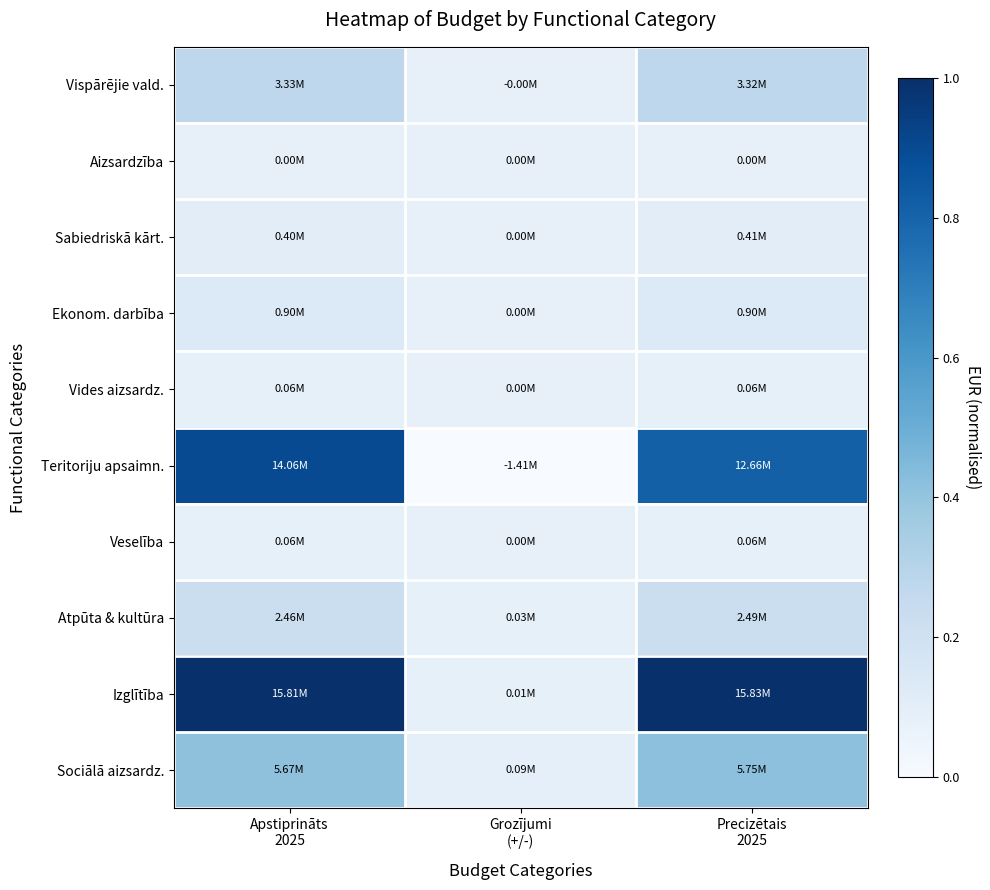

Reading left to right, transcribe all the data shown in this chart.

Vispārējie vald.: Apstiprināts
2025=0.3	Grozījumi
(+/-)=0.1	Precizētais
2025=0.3
Aizsardzība: Apstiprināts
2025=0.1	Grozījumi
(+/-)=0.1	Precizētais
2025=0.1
Sabiedriskā kārt.: Apstiprināts
2025=0.1	Grozījumi
(+/-)=0.1	Precizētais
2025=0.1
Ekonom. darbība: Apstiprināts
2025=0.1	Grozījumi
(+/-)=0.1	Precizētais
2025=0.1
Vides aizsardz.: Apstiprināts
2025=0.1	Grozījumi
(+/-)=0.1	Precizētais
2025=0.1
Teritoriju apsaimn.: Apstiprināts
2025=0.9	Grozījumi
(+/-)=0.0	Precizētais
2025=0.8
Veselība: Apstiprināts
2025=0.1	Grozījumi
(+/-)=0.1	Precizētais
2025=0.1
Atpūta & kultūra: Apstiprināts
2025=0.2	Grozījumi
(+/-)=0.1	Precizētais
2025=0.2
Izglītība: Apstiprināts
2025=1.0	Grozījumi
(+/-)=0.1	Precizētais
2025=1.0
Sociālā aizsardz.: Apstiprināts
2025=0.4	Grozījumi
(+/-)=0.1	Precizētais
2025=0.4